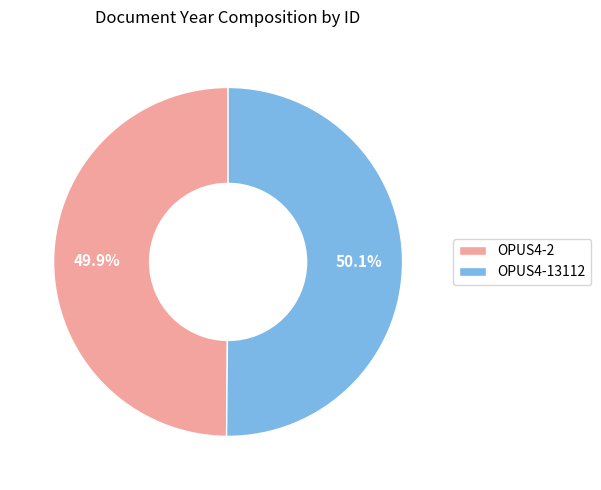

What is the ratio of the value at OPUS4-13112 to the value at OPUS4-2?

1.0